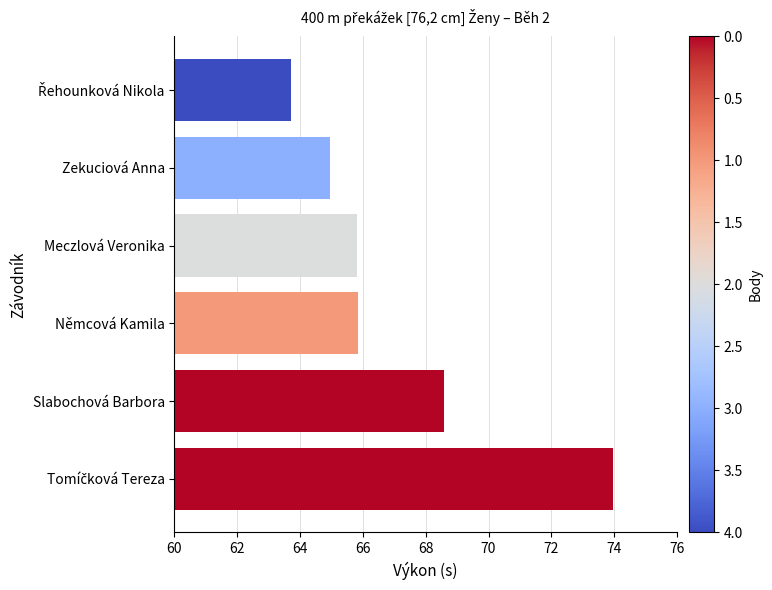

At which label is the value closest to 68?

Slabochová Barbora